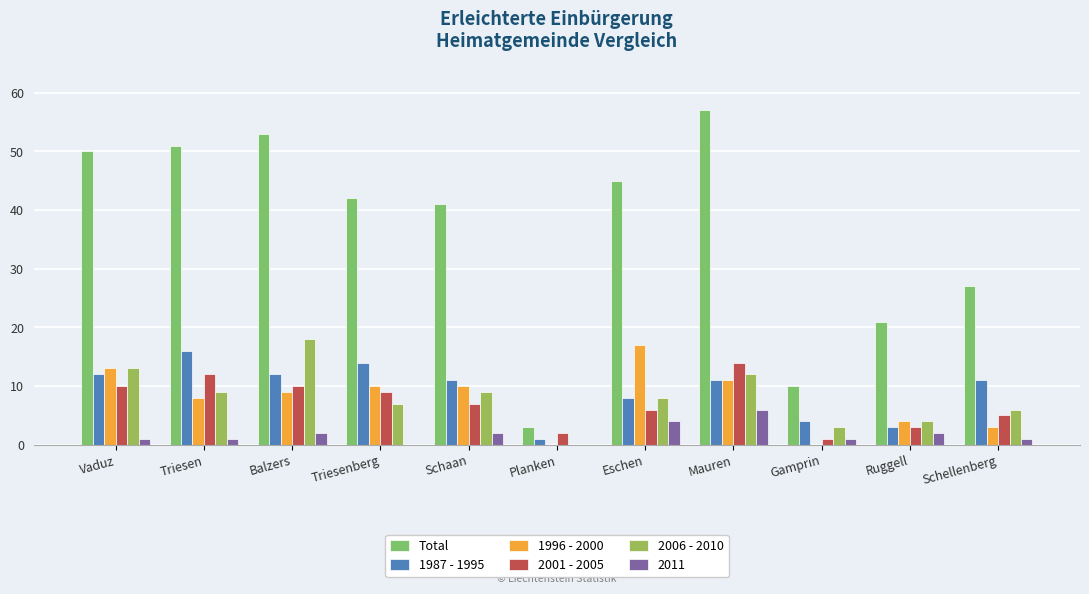

How many series are shown in this chart?

6